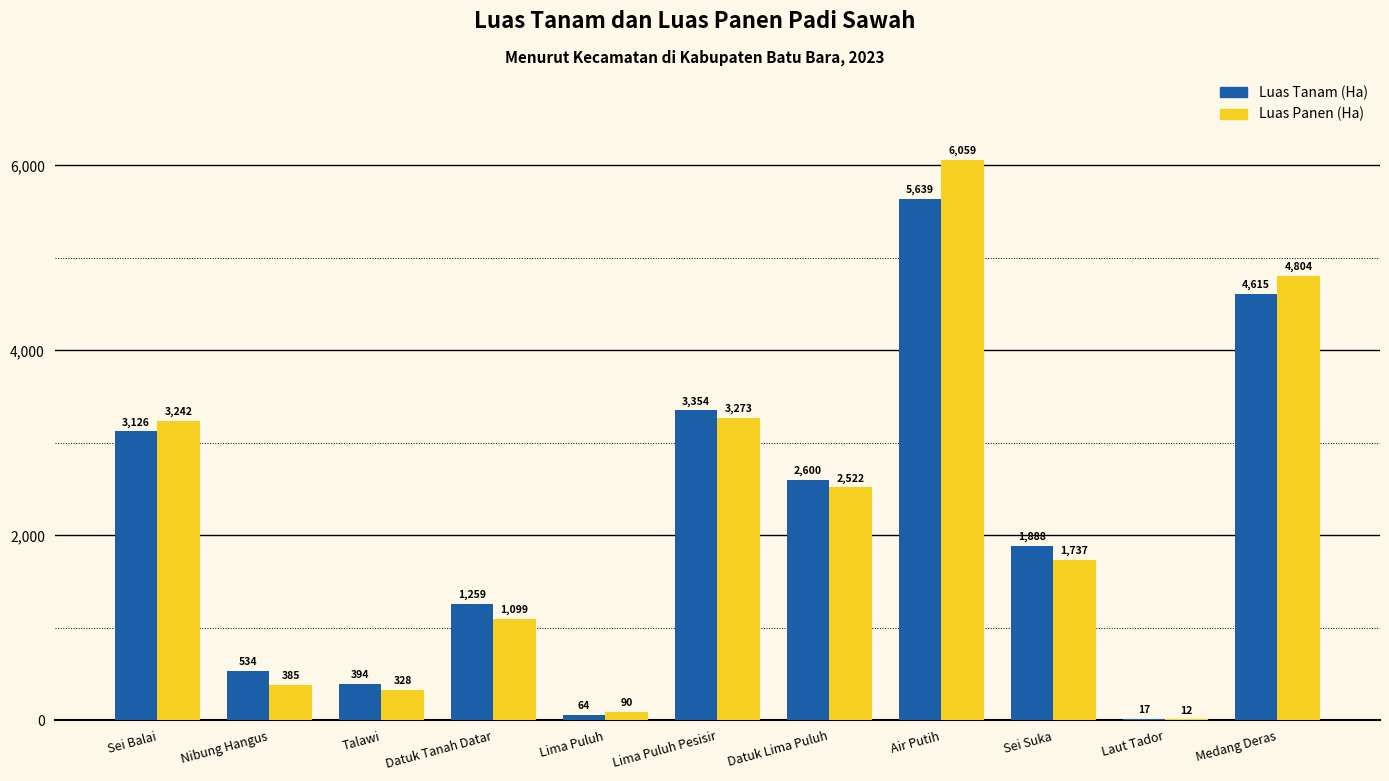

At which label does Luas Panen (Ha) reach its peak?

Air Putih